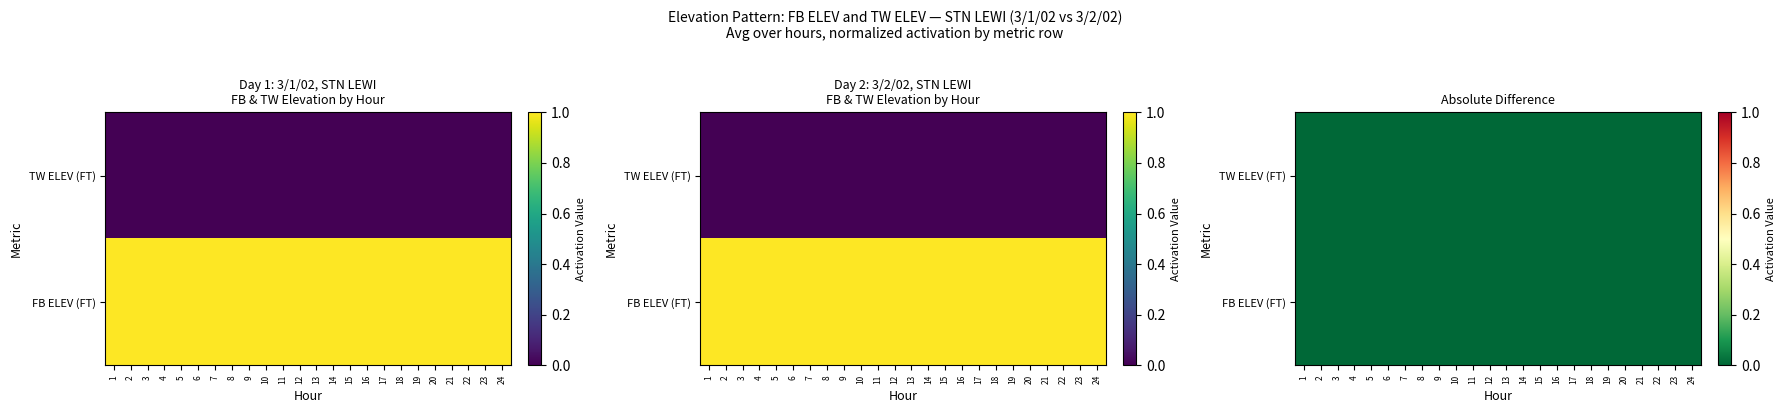

List the series in order of their peak value, highest first.

FB ELEV (FT), TW ELEV (FT)